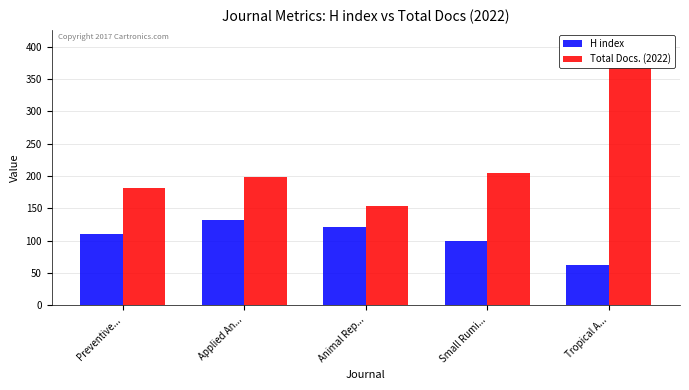

What position from the right is Applied An...?

4